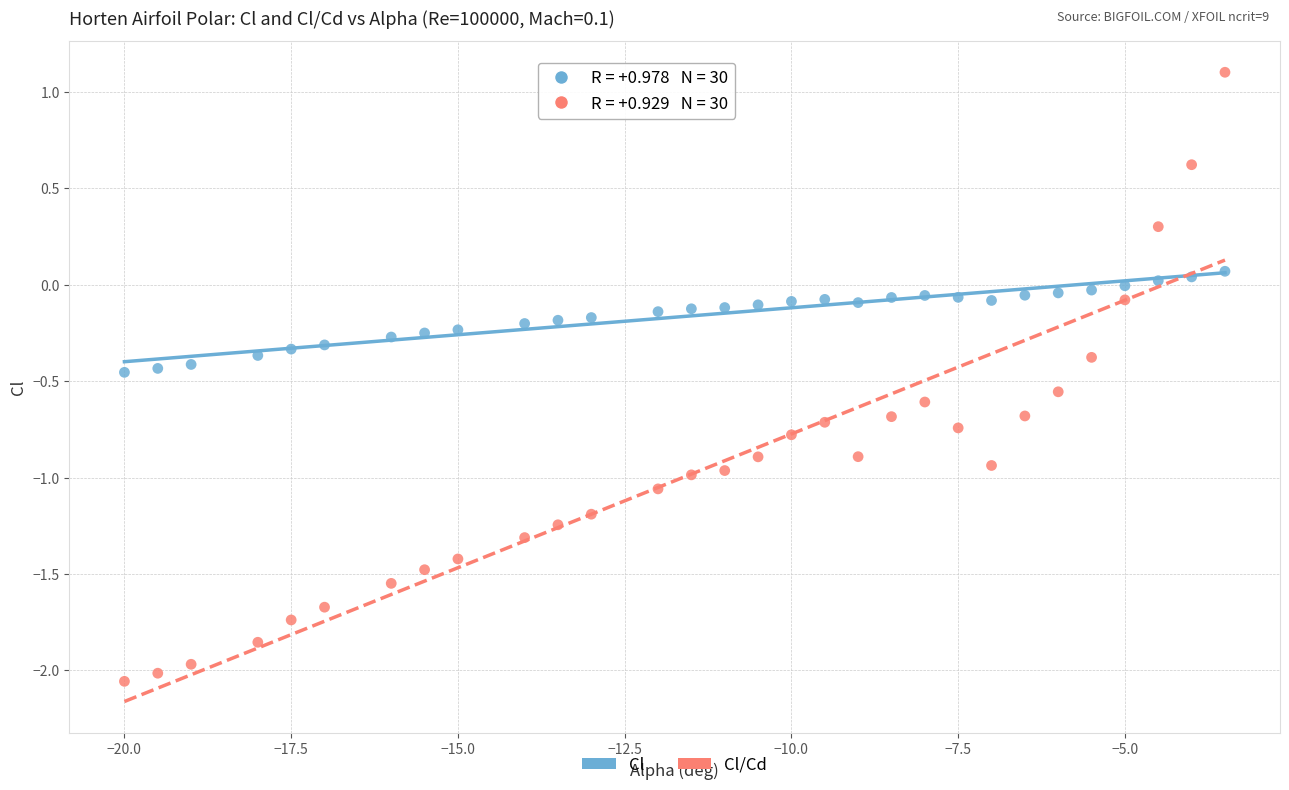

Across all data points, what is the range of Y values (max minus min)?

3.2